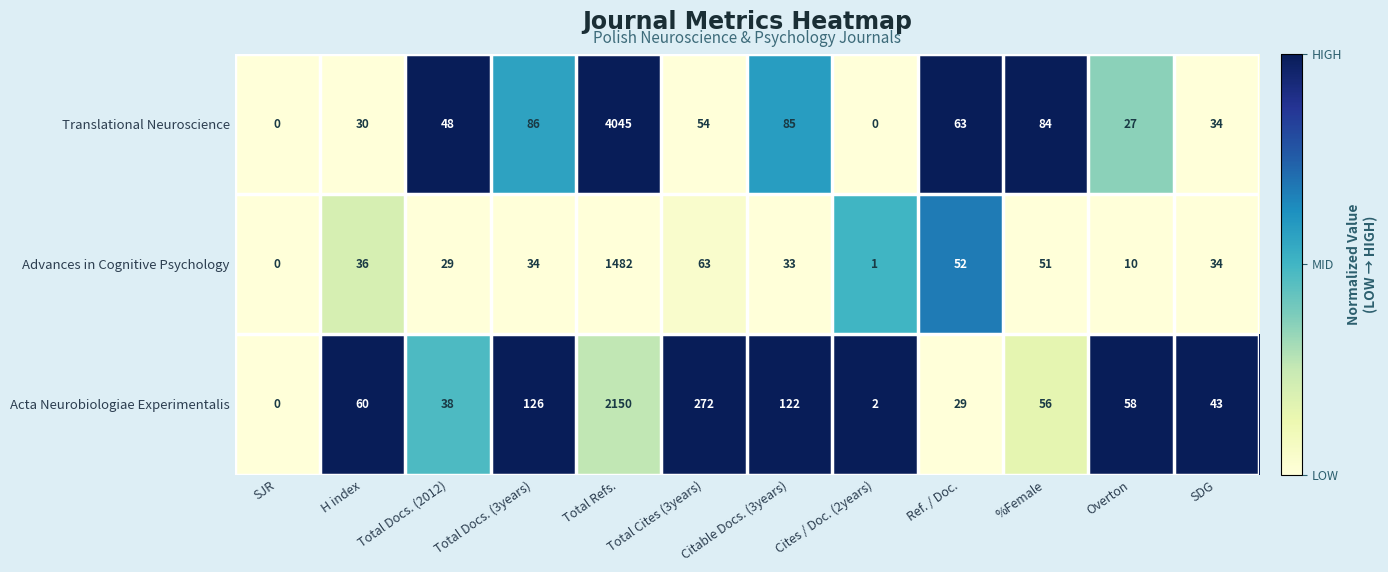

What is the average value of the Translational Neuroscience series?

380